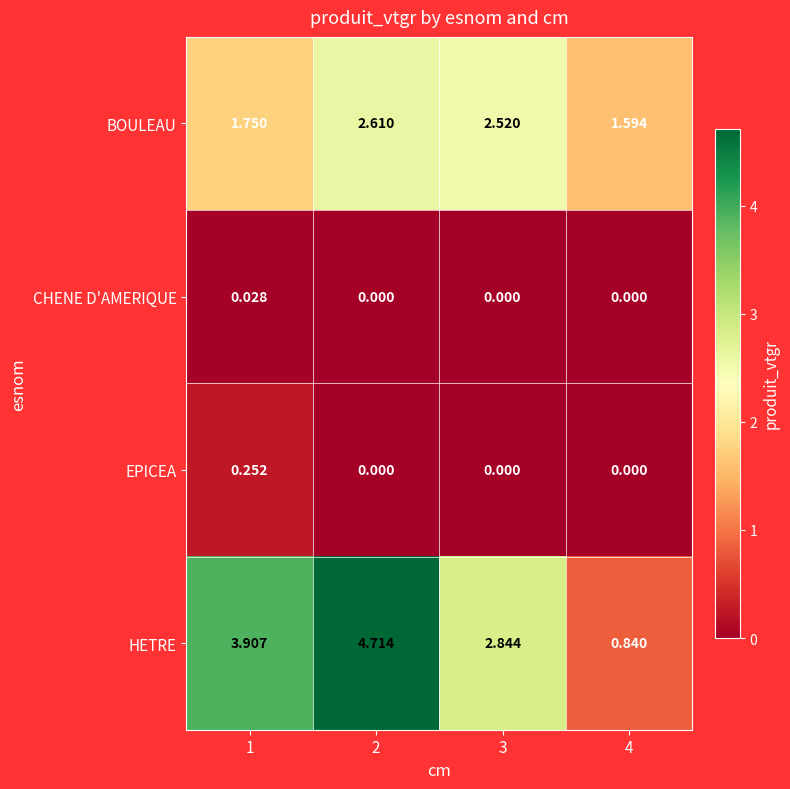

How many values in the BOULEAU series exceed 2?

2